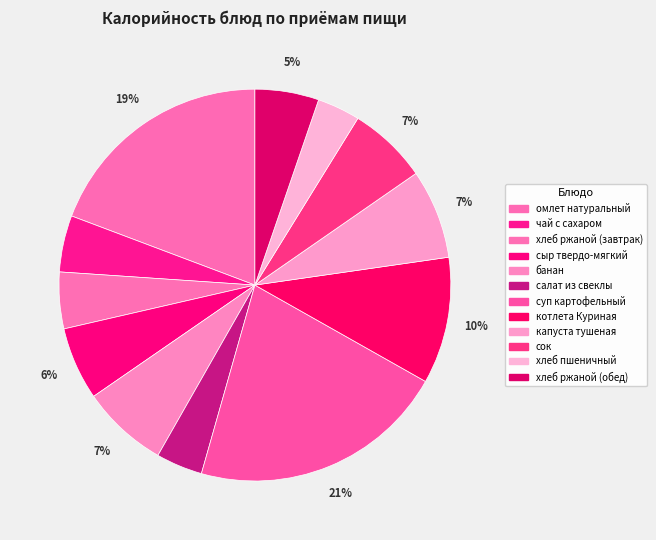

Is there a majority slice in this chart?

No